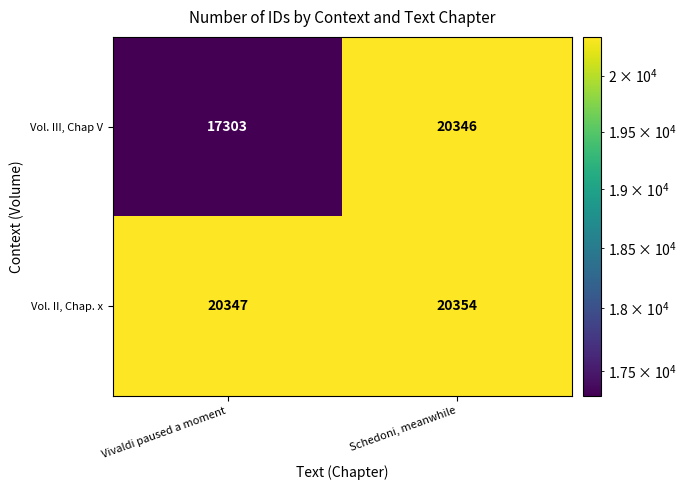

Where is Vol. II, Chap. x nearest to the value 20350?

Vivaldi paused a moment